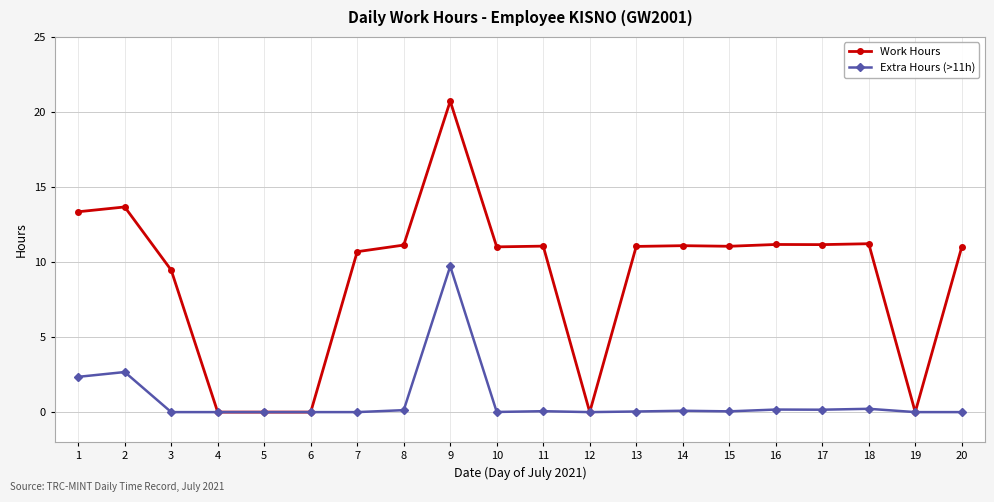

What is the sum of all Extra Hours (>11h) values?

15.7